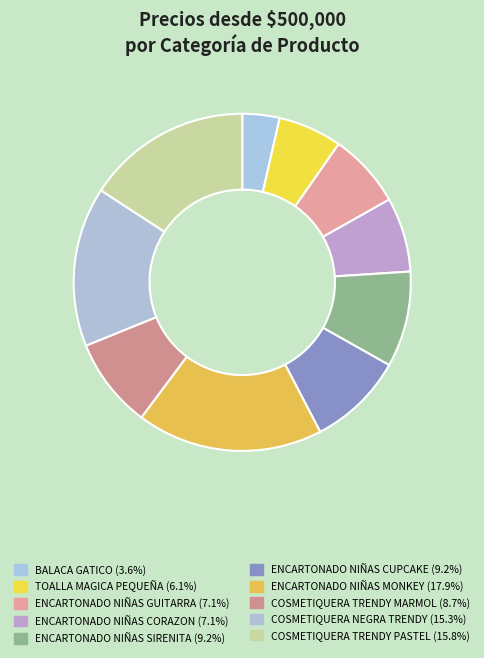

True or false: COSMETIQUERA TRENDY MARMOL accounts for 9% of the total.

True